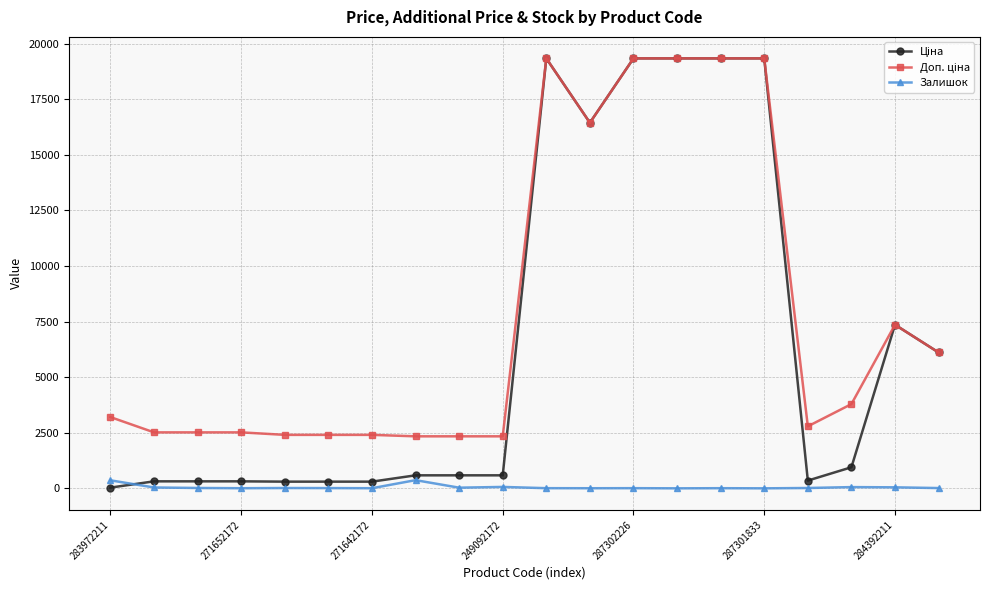

What is the maximum value shown in the chart?

19343.1